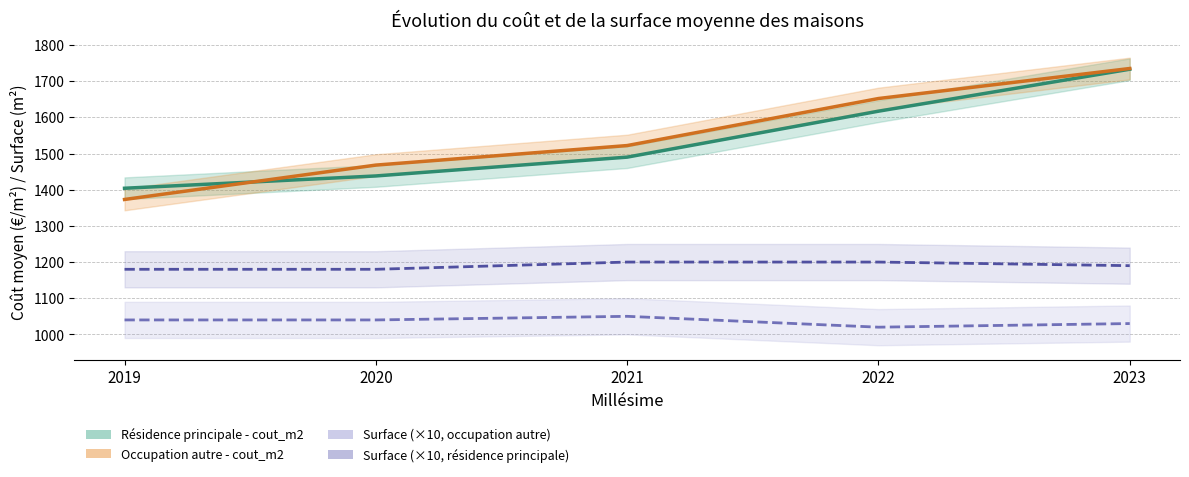

List the labels in order of Résidence principale - cout_m2 value, largest first.

2023, 2022, 2021, 2020, 2019